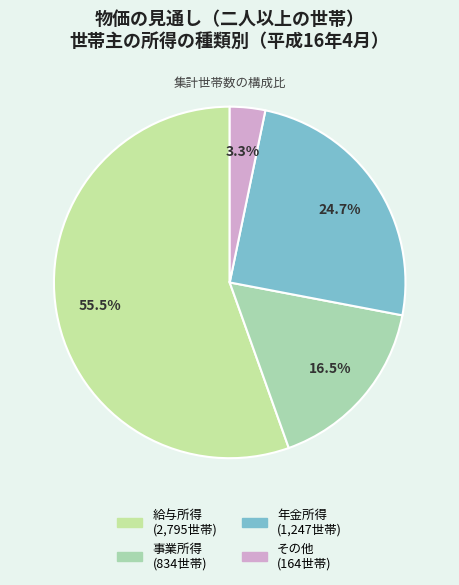

What percentage is NOT represented by 年金所得?

75.3%